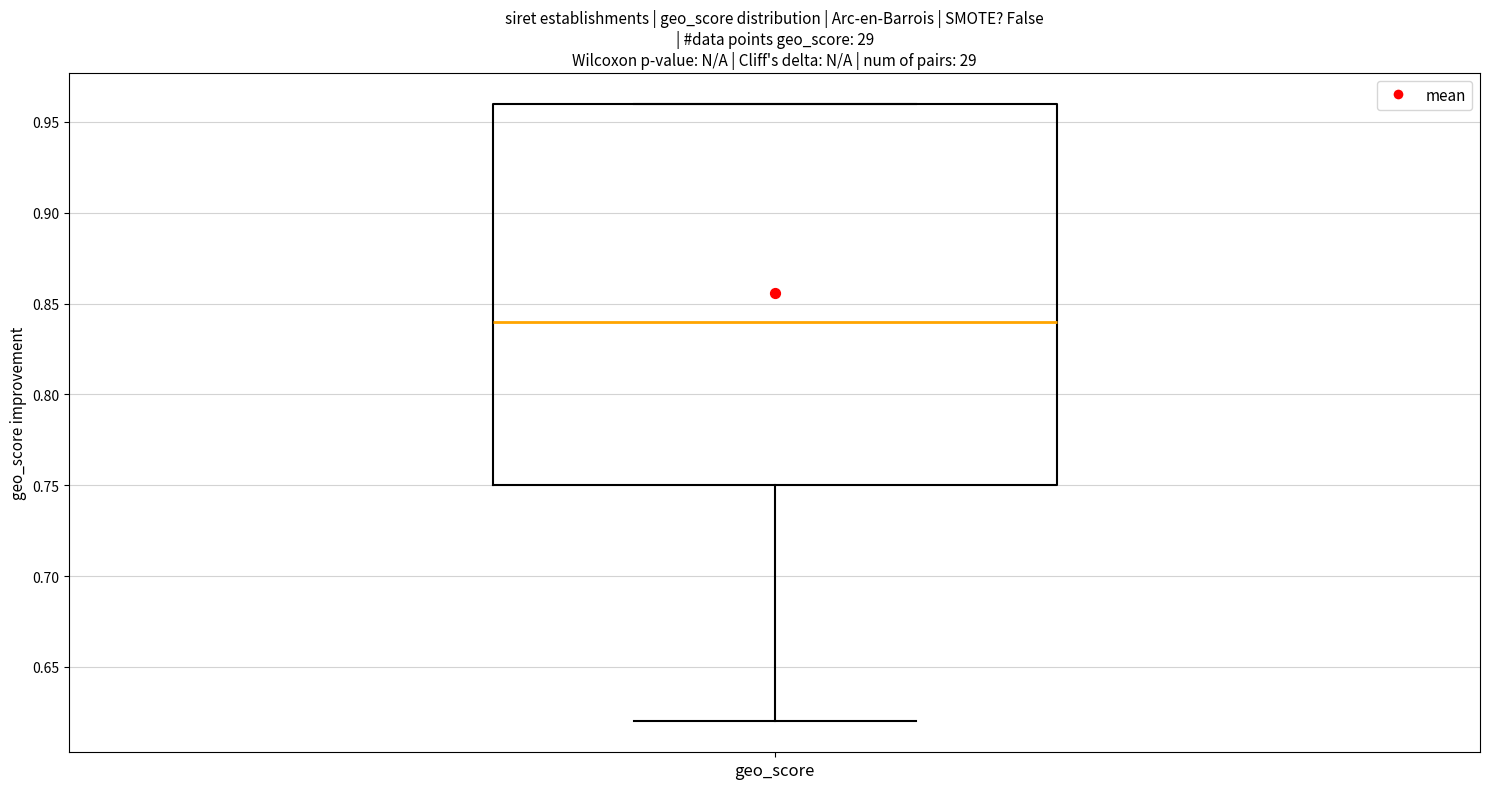

Transcribe this box plot: give where the median line is, the range the box spans, and where the two whiskers end, as read against the y-axis. The values are not printed on the chart, so give them approximately, as read against the axis.

median 0.84, box 0.75 to 0.96, whiskers 0.62 to 0.96